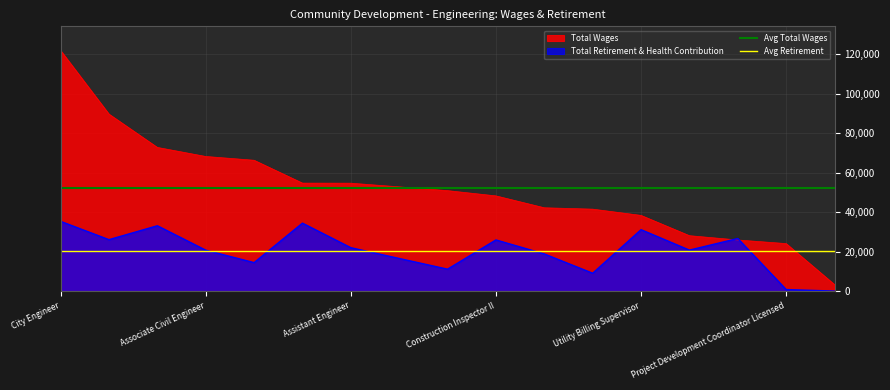

True or false: Total Retirement & Health Contribution has a value of 19329 at Utility Billing Supervisor.

False